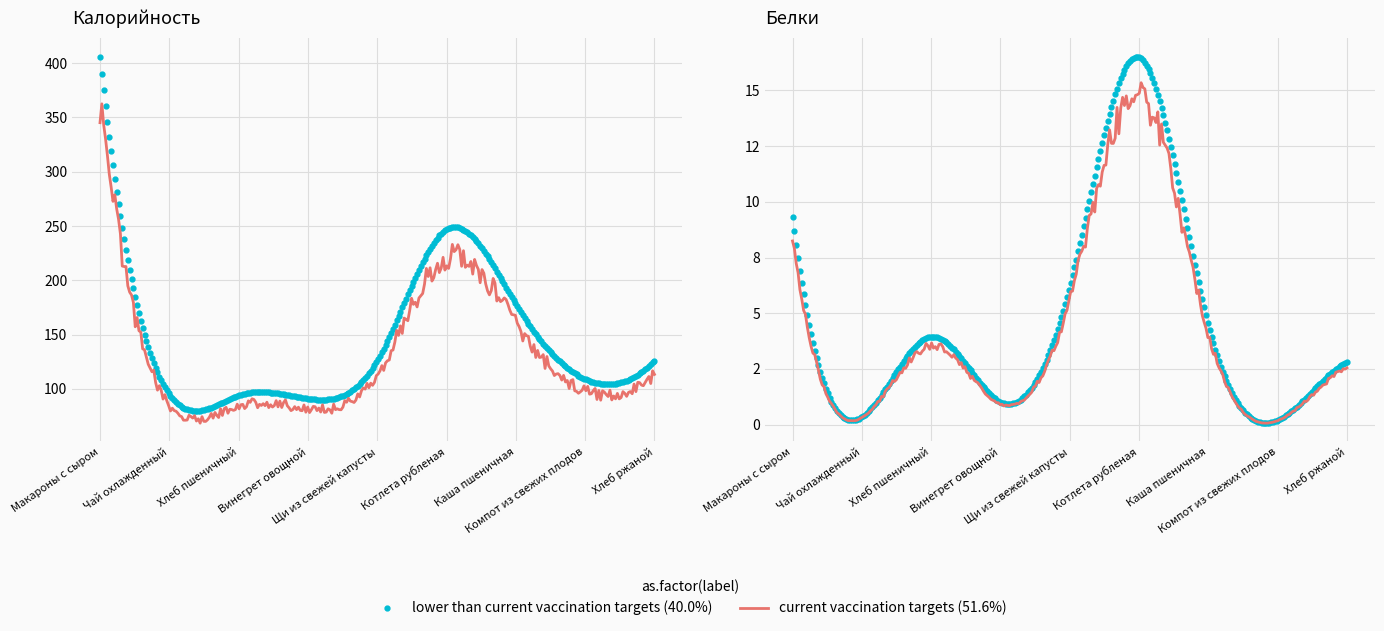

What position from the left is Хлеб пшеничный?

3